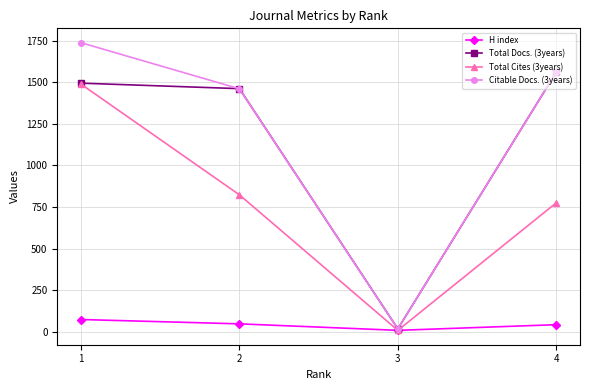

Which series has the largest range (max minus min)?

Citable Docs. (3years)